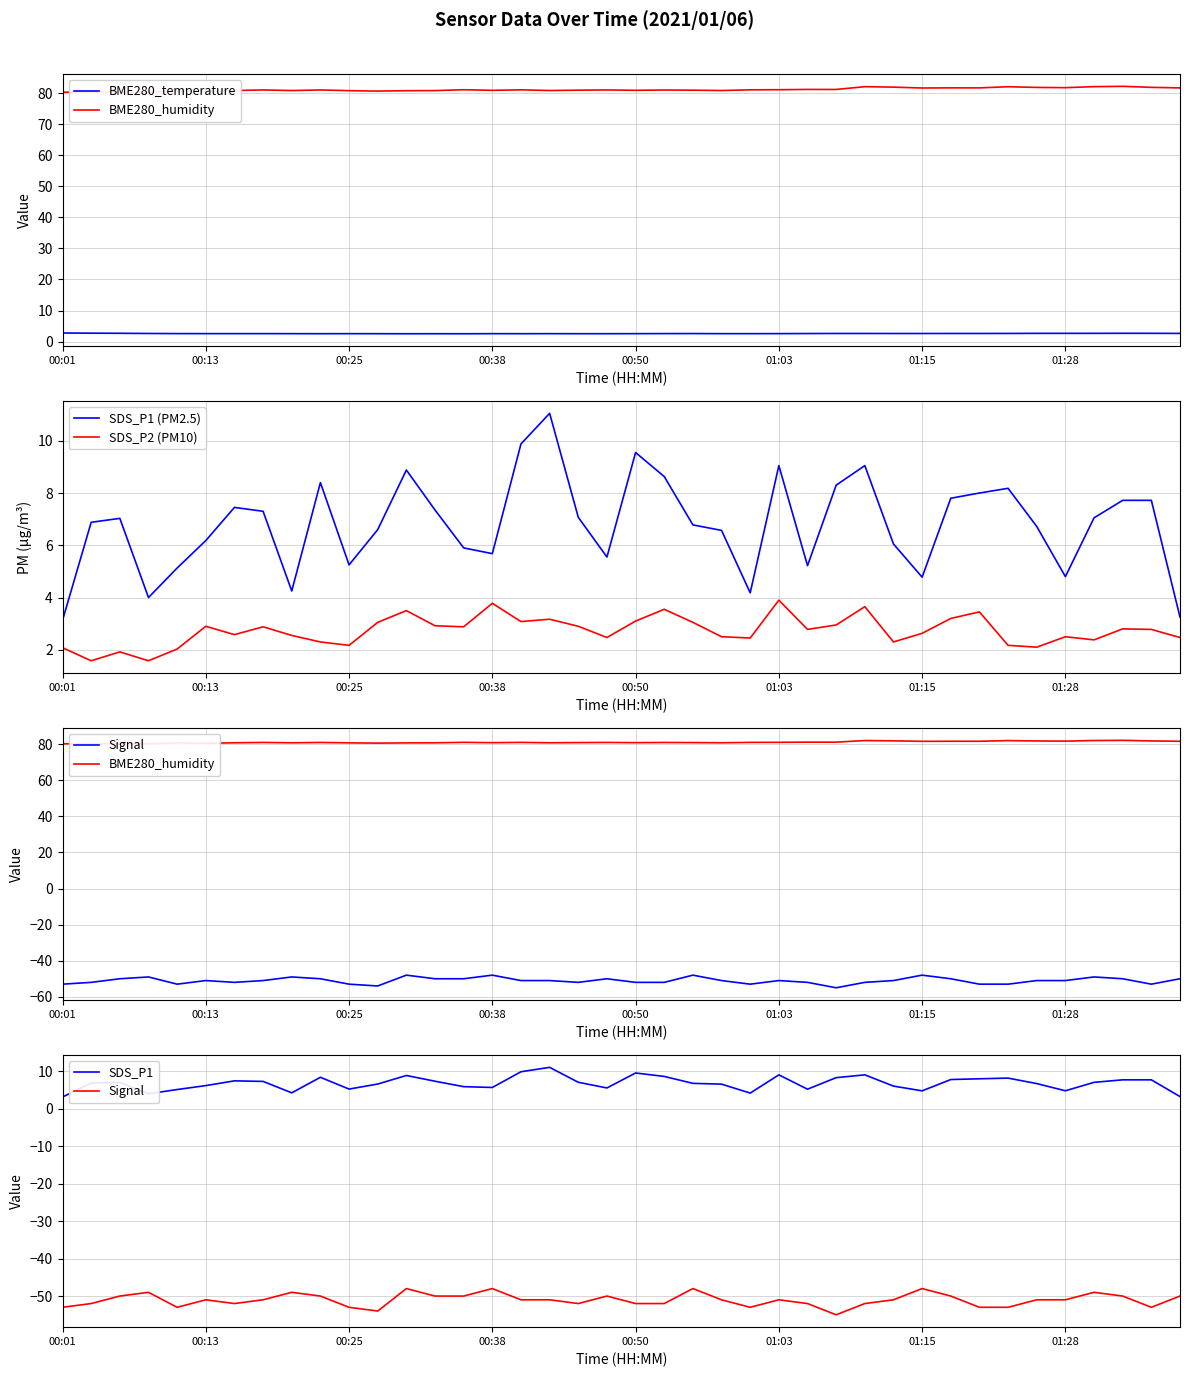

True or false: SDS_P2 (PM10) and SDS_P1 (PM2.5) cross at least once.

False